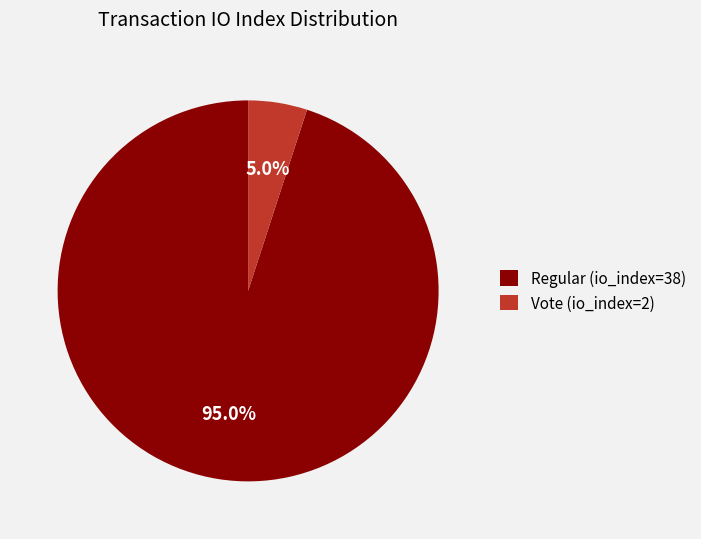

To the nearest percent, what is the difference between the largest and smallest slice percentages?

90%